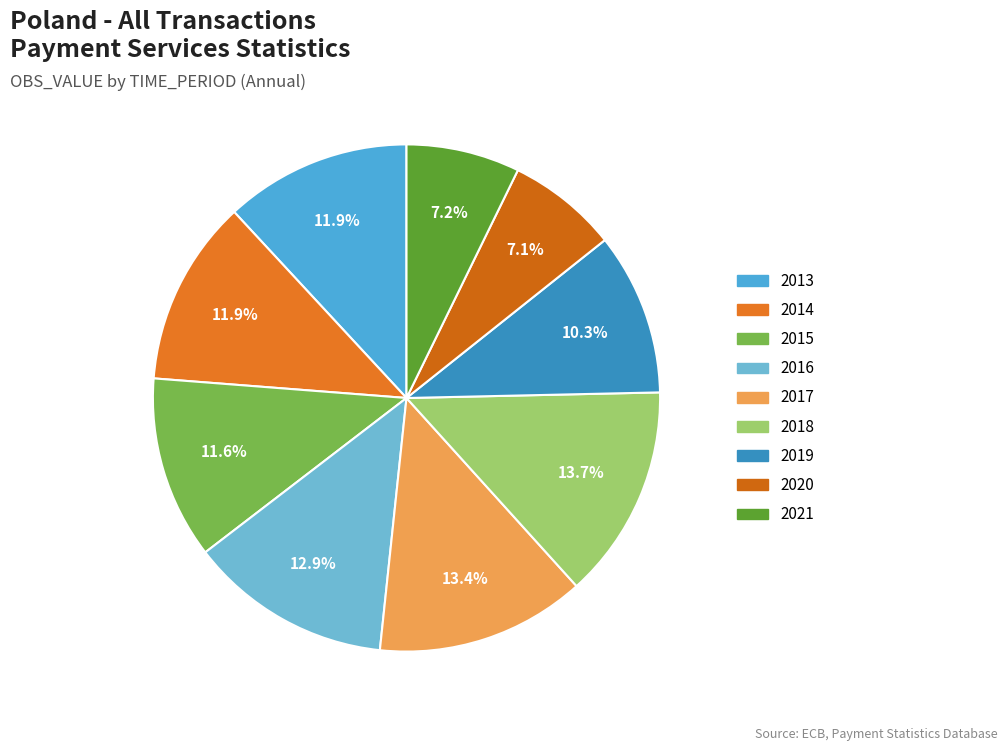

What percentage is the 2015 slice, to the nearest percent?

12%